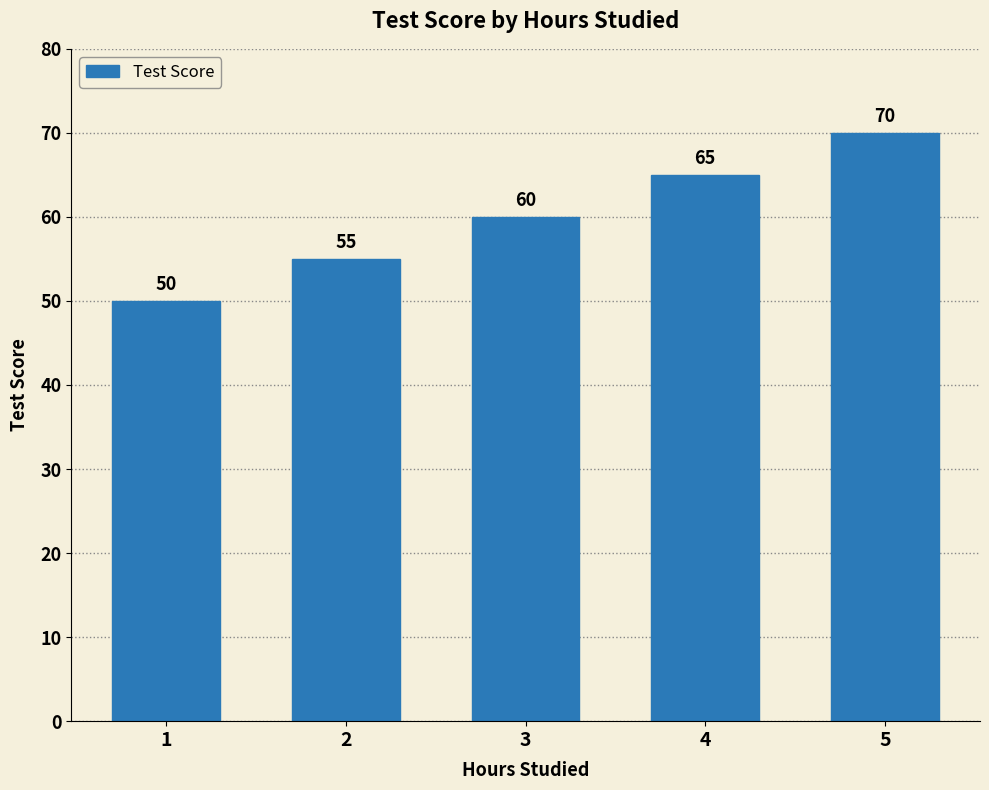

Rank the categories by value from lowest to highest.

1, 2, 3, 4, 5